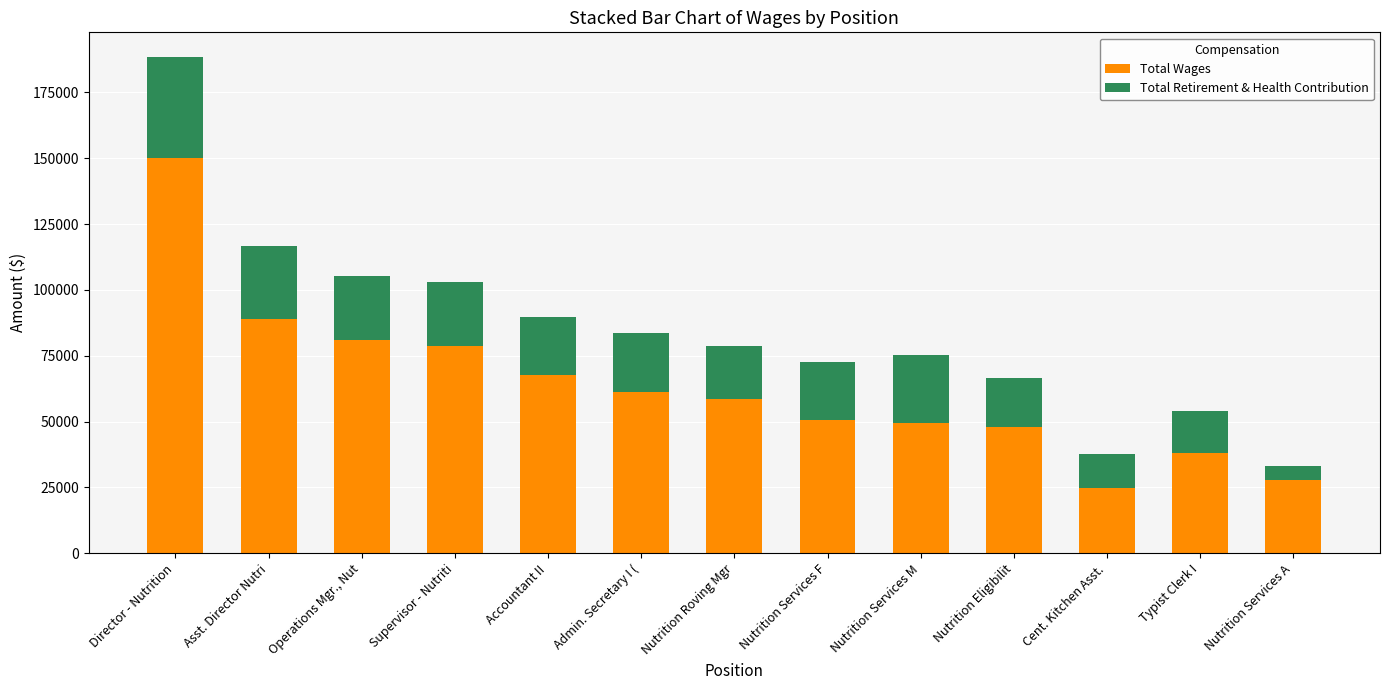

What is the difference between the maximum and second lowest values in the Total Wages series?

122516